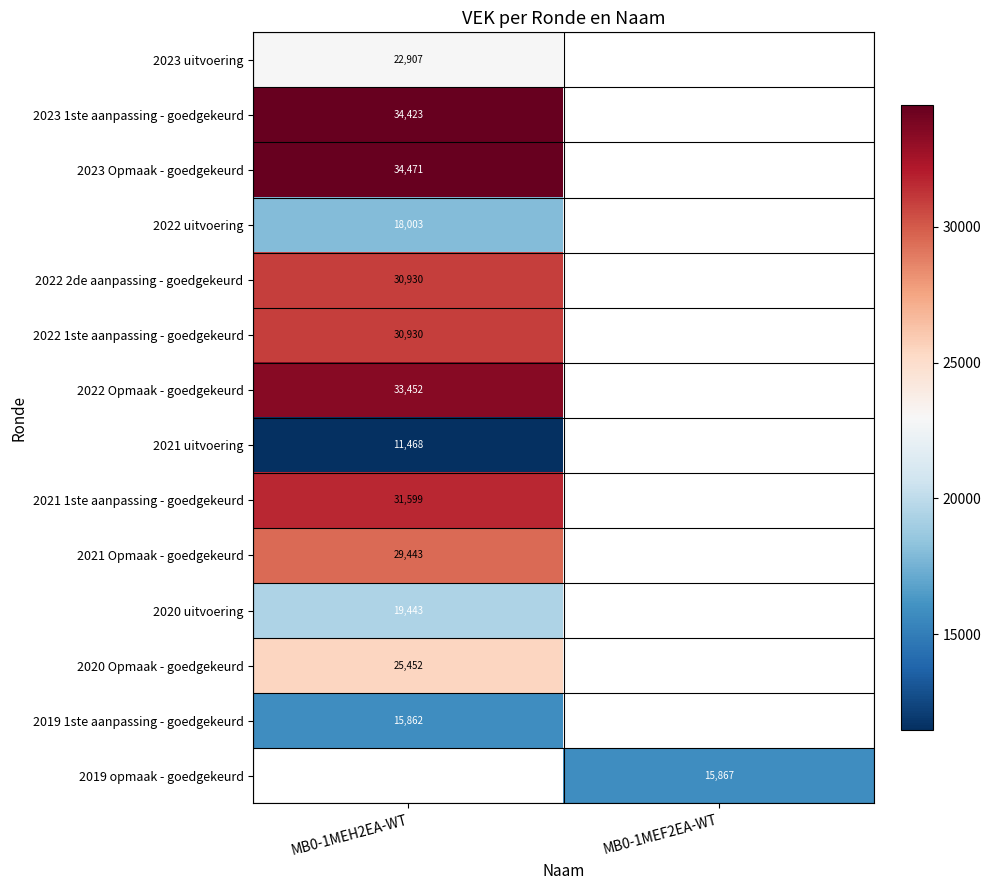

Is it true that 2023 1ste aanpassing - goedgekeurd equals 34423 at MB0-1MEH2EA-WT?

True